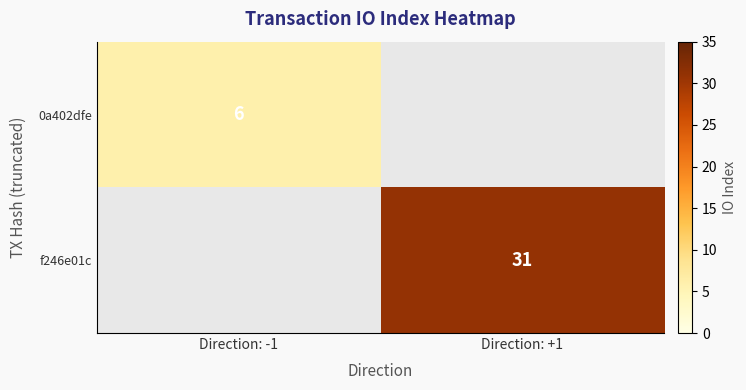

The f246e01c series shows 31 at Direction: +1. True or false?

True